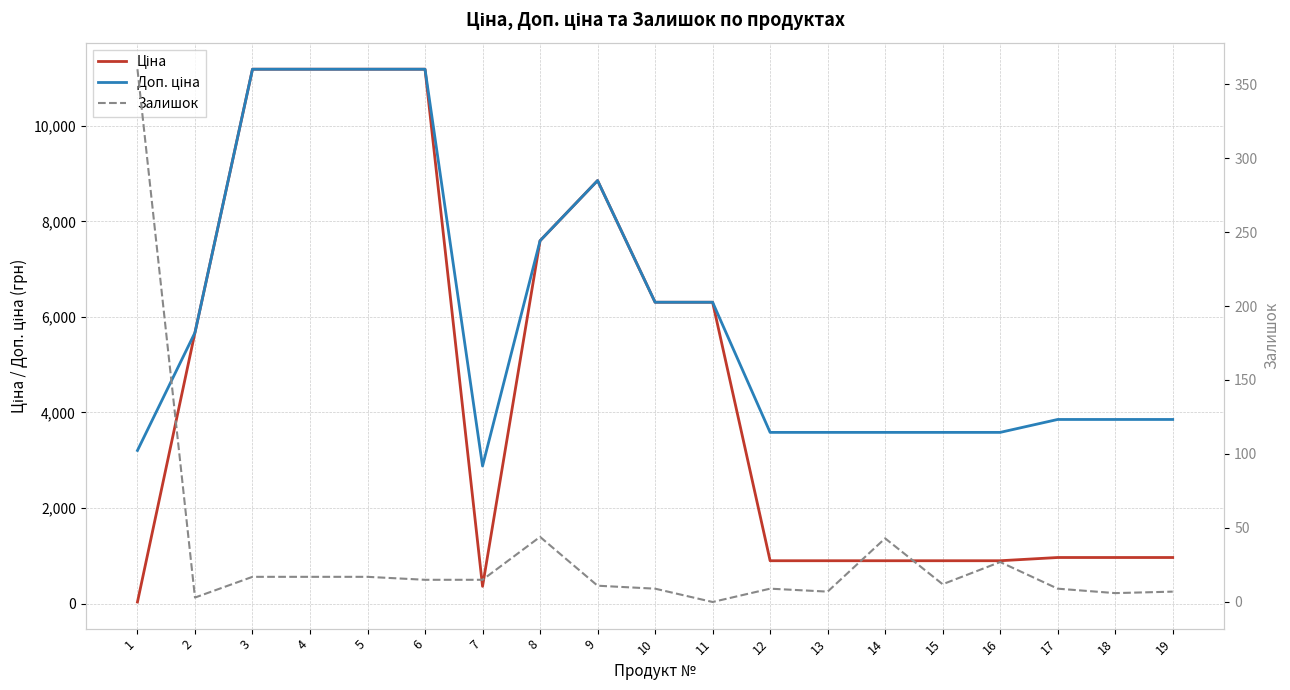

Reading left to right, extract all data points from this chart.

Ціна: 1=32.0	2=5673.8	3=11188.2	4=11188.2	5=11188.2	6=11188.2	7=359.9	8=7596.5	9=8856.7	10=6308.8	11=6308.8	12=895.9	13=895.9	14=895.9	15=895.9	16=895.9	17=963.5	18=963.5	19=963.5
Доп. ціна: 1=3205.0	2=5673.8	3=11188.2	4=11188.2	5=11188.2	6=11188.2	7=2878.8	8=7596.5	9=8856.7	10=6308.8	11=6308.8	12=3583.6	13=3583.6	14=3583.6	15=3583.6	16=3583.6	17=3854.0	18=3854.0	19=3854.0
Залишок: 1=360.0	2=3.0	3=17.0	4=17.0	5=17.0	6=15.0	7=15.0	8=44.0	9=11.0	10=9.0	11=0.0	12=9.0	13=7.0	14=43.0	15=12.0	16=27.0	17=9.0	18=6.0	19=7.0